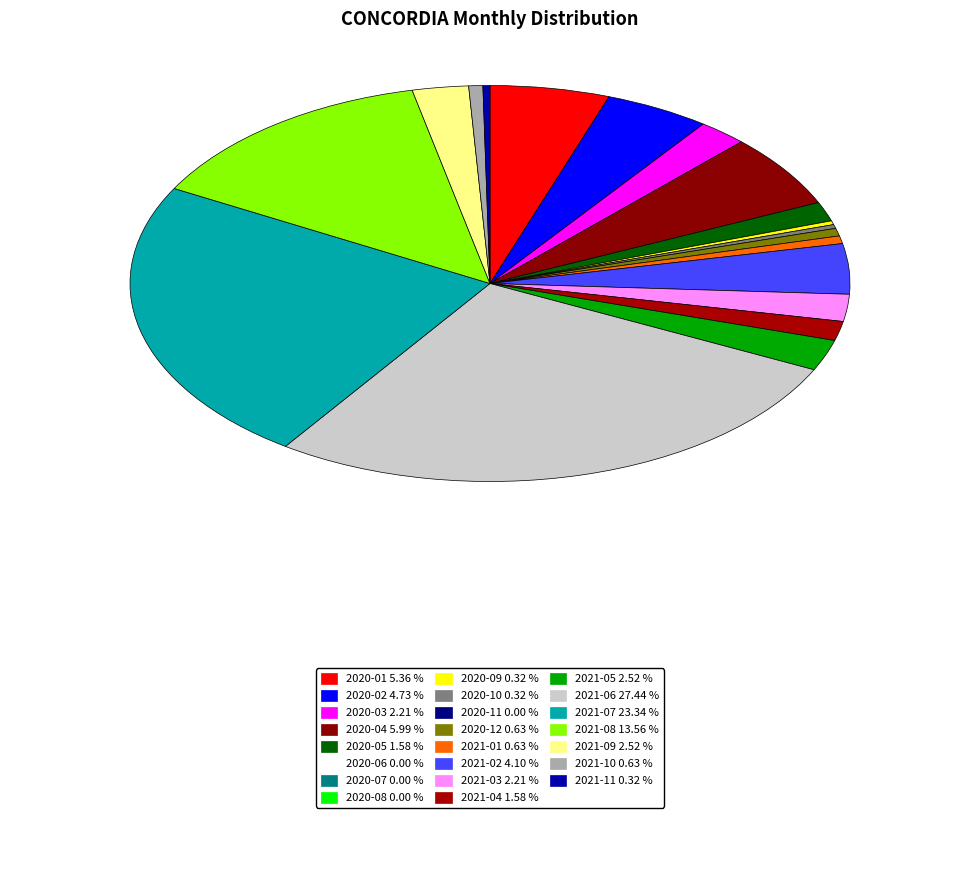

How many slices are in this pie chart?

19